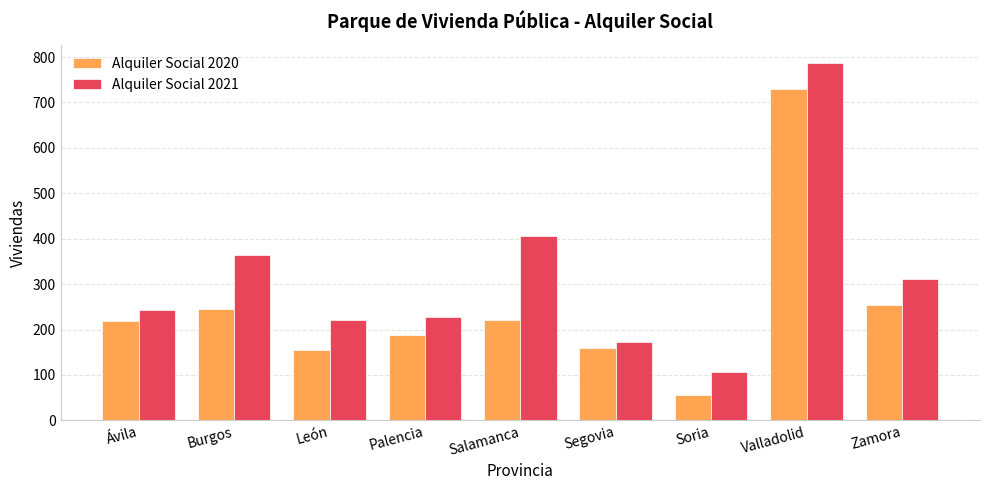

How many categories are shown in the chart?

9